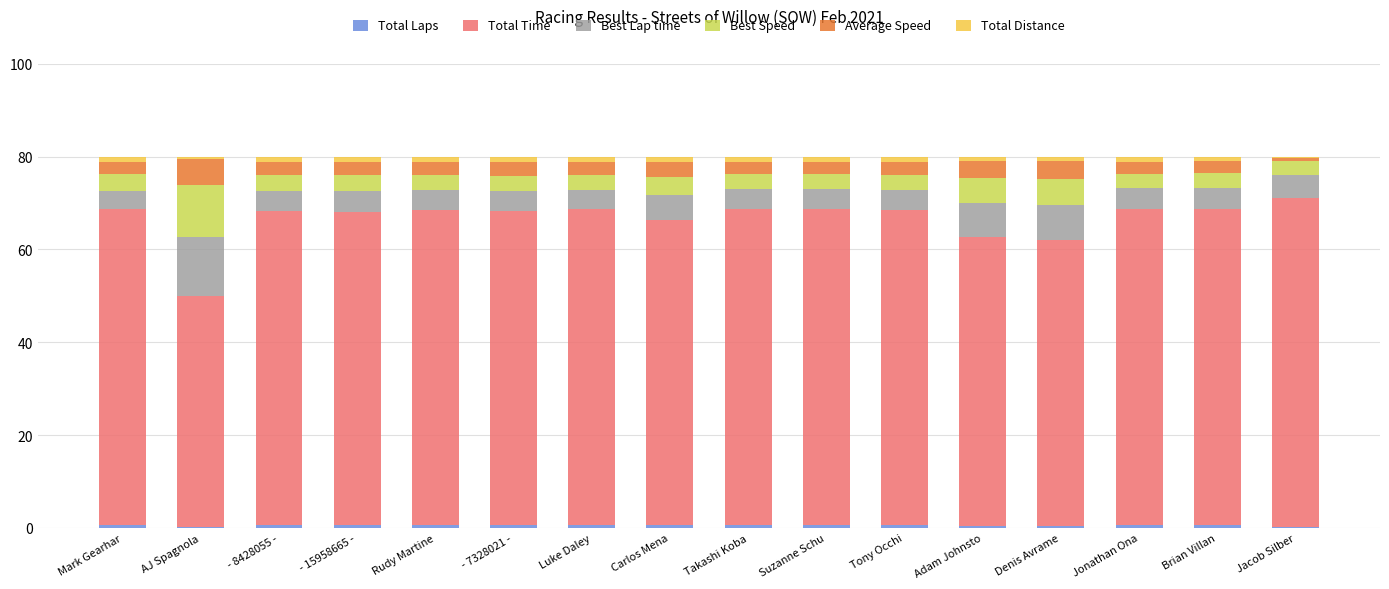

Between Rudy Martine and - 7328021 -, which series saw the biggest shift?

Total Time